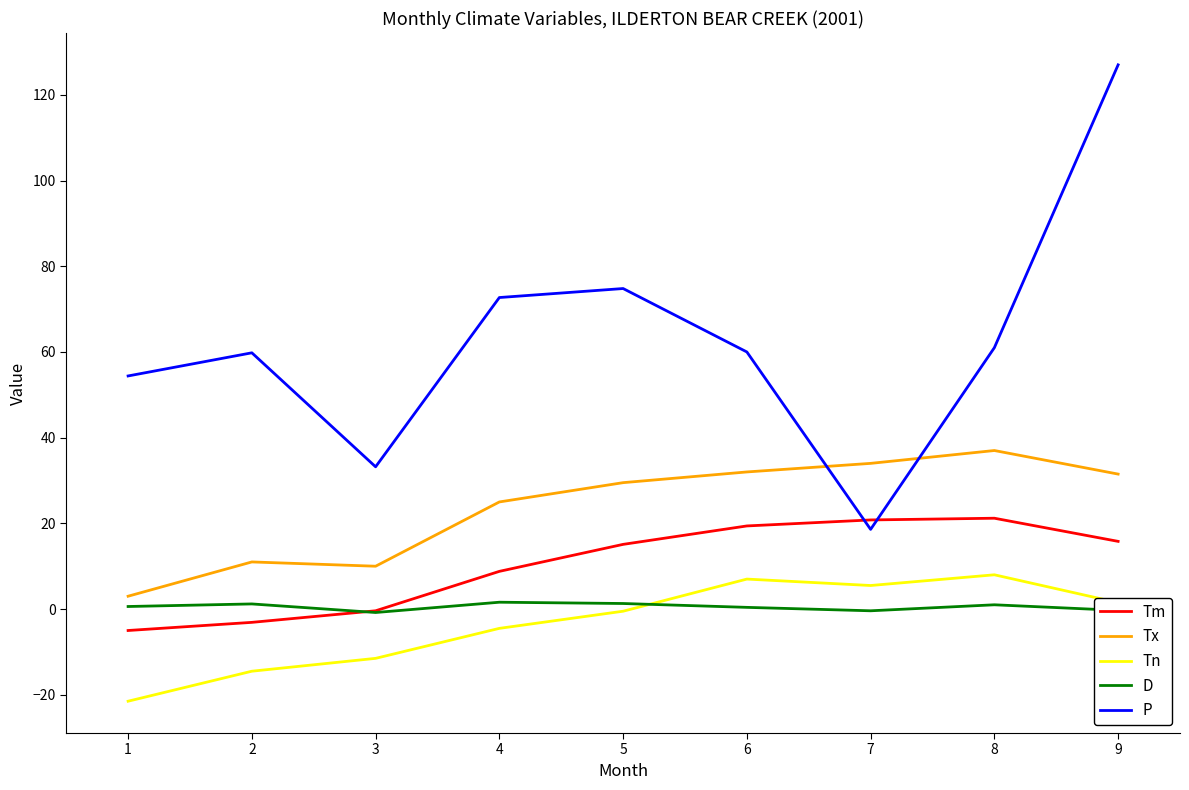

What is the spread (max minus min) of values at 2?

74.3